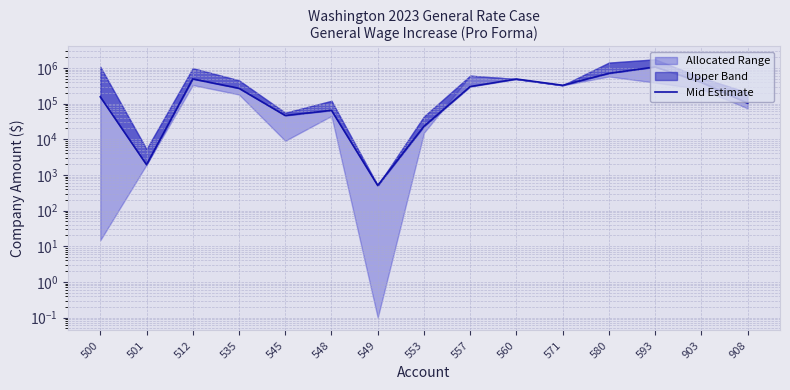

Where does the data first go above 267788?

512